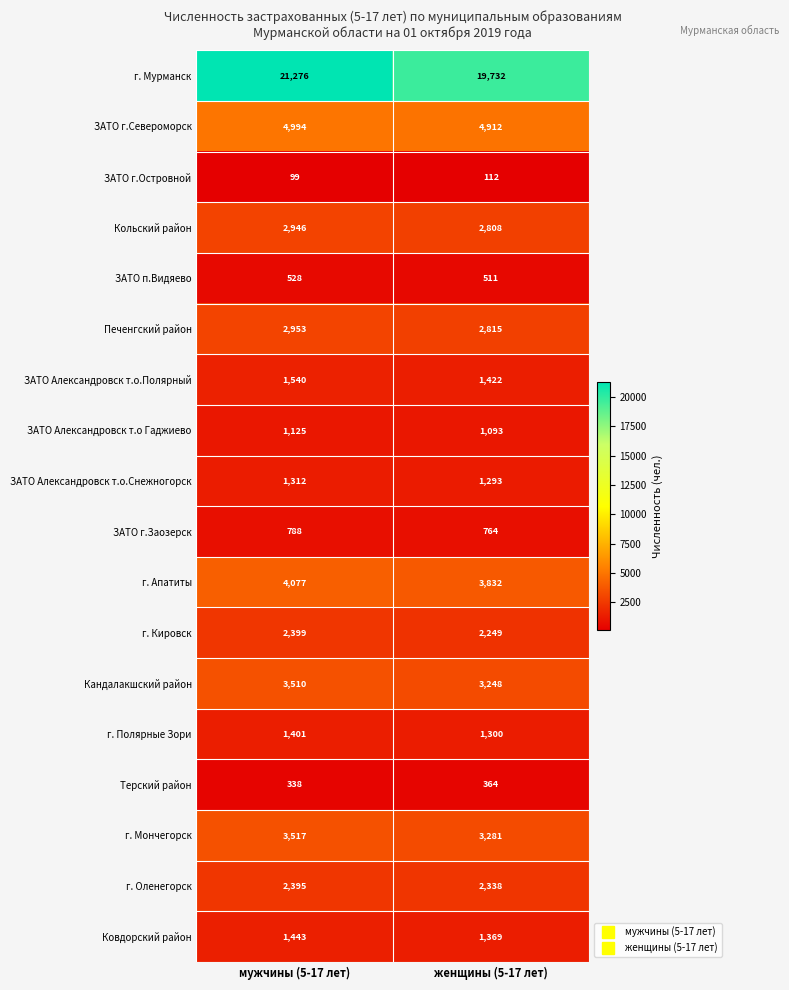

What is the smallest value displayed?

99